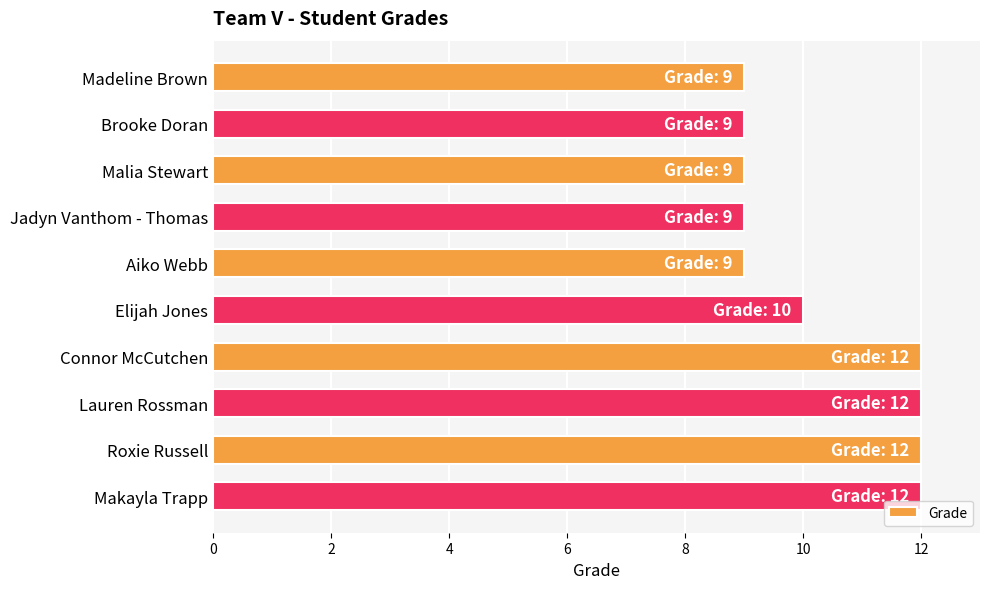

Reading top to bottom, what are all the values shown in this chart?

9	9	9	9	9	10	12	12	12	12